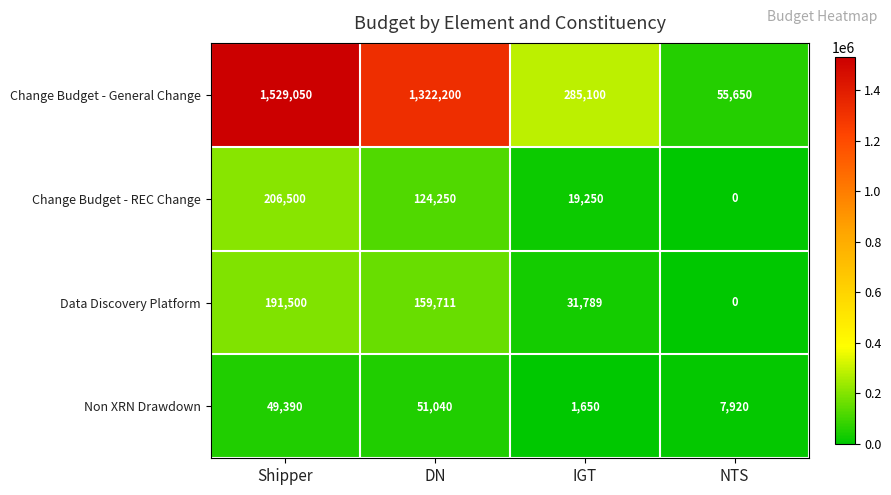

At how many categories does at least one series exceed 114314?

3